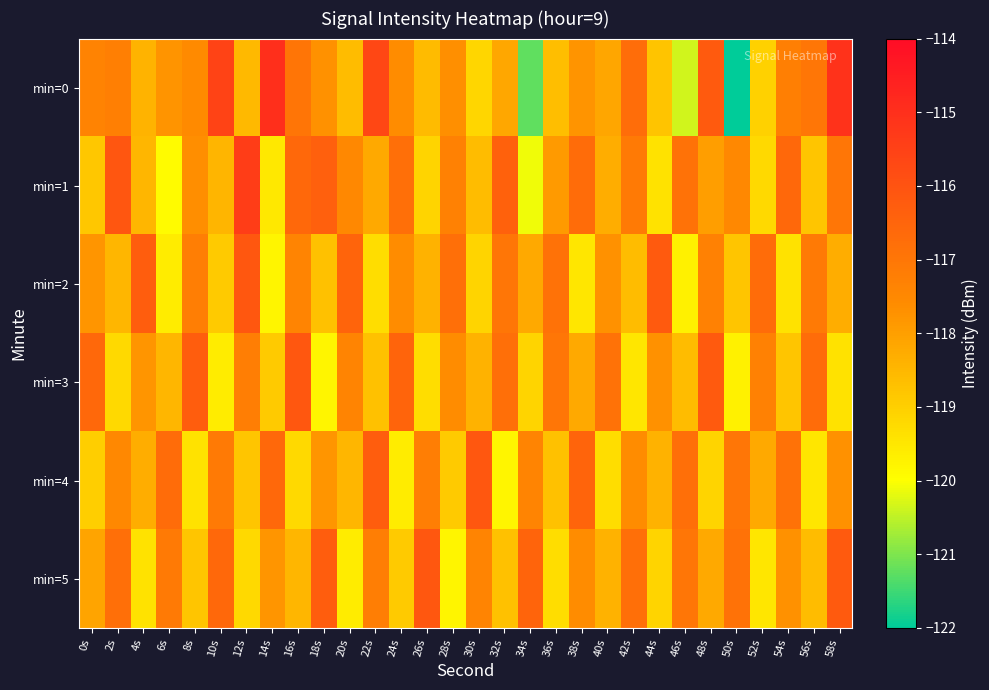

What is the maximum value shown in the chart?

-115.0